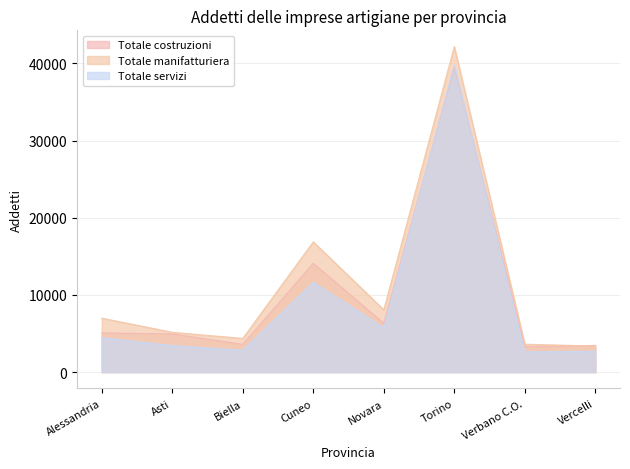

Which series has the largest total across all categories?

Totale manifatturiera